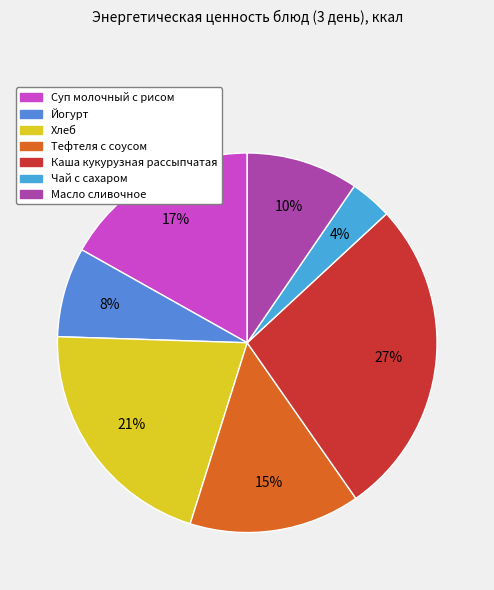

Is it true that Каша кукурузная рассыпчатая is 20% of the pie?

False